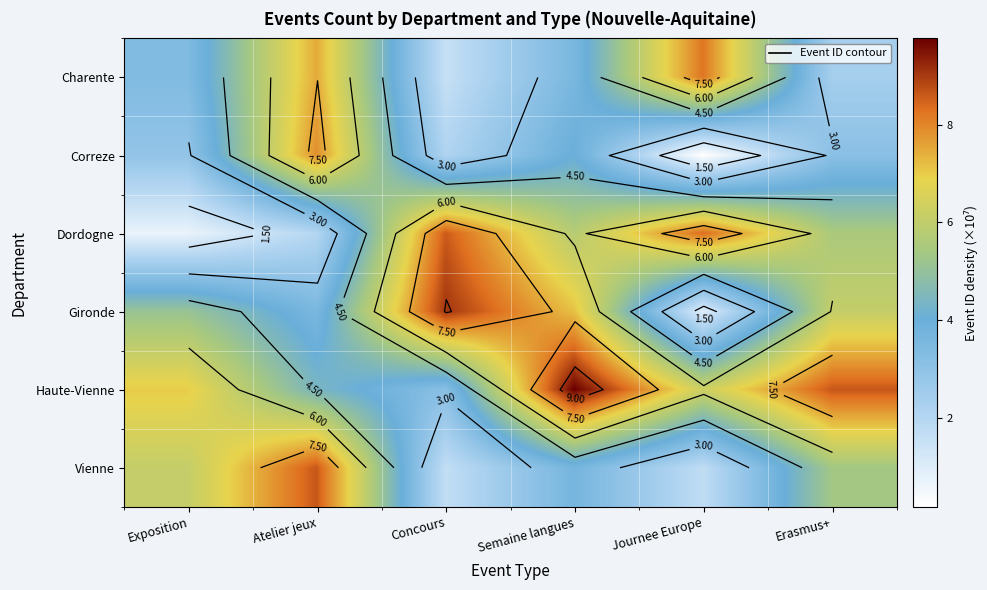

At which category is the sum across all series the highest?

Semaine langues